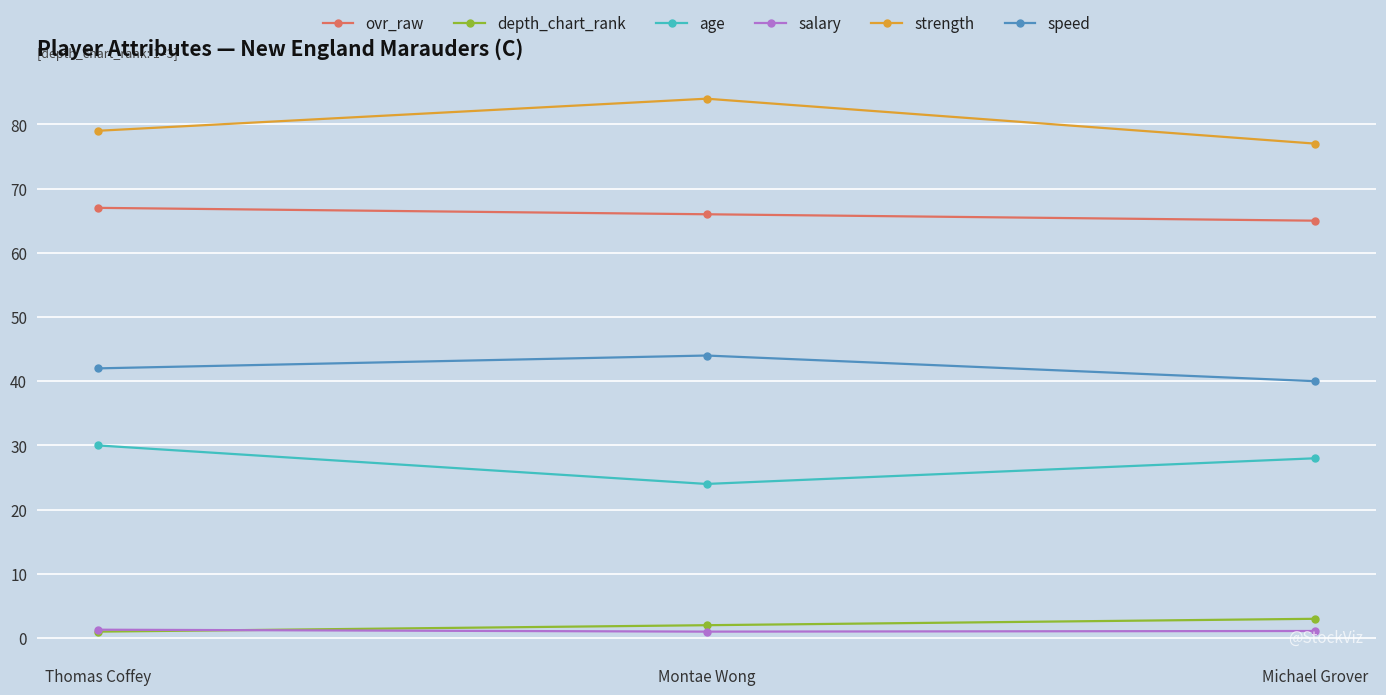

What is the lowest value of the ovr_raw series?

65.0